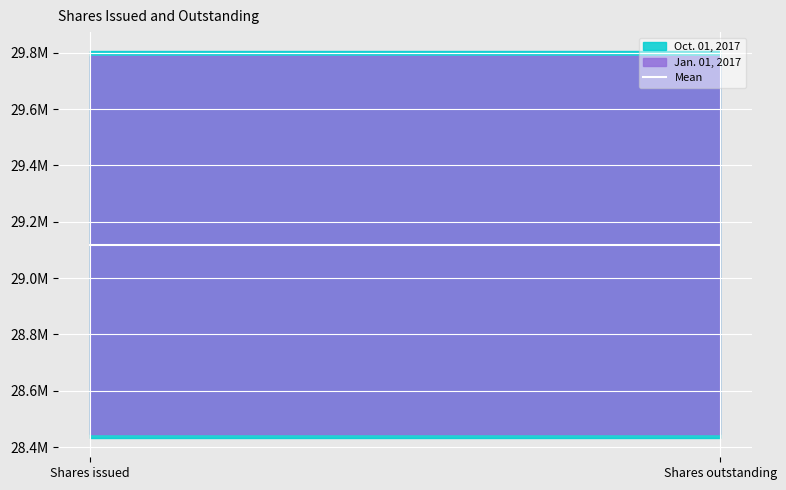

True or false: Jan. 01, 2017 has a value of 51638138 at Shares outstanding.

False